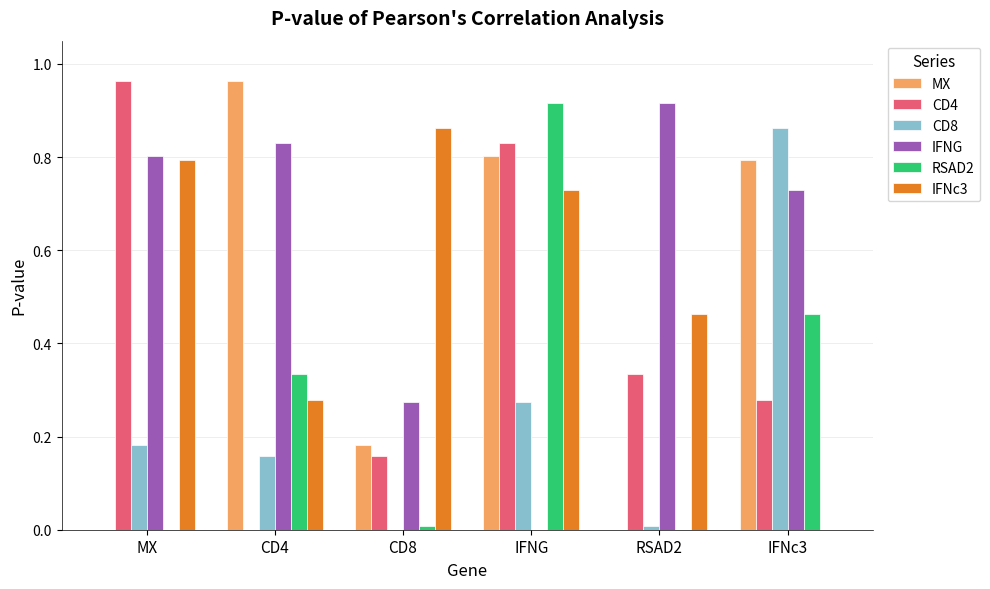

At which label does IFNc3 reach its peak?

CD8